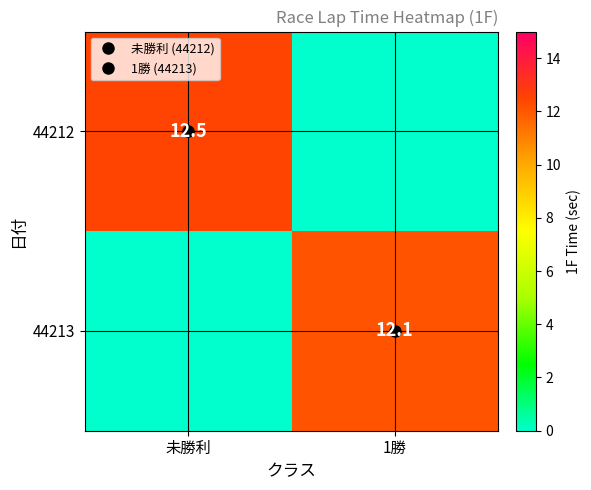

Between 未勝利 and 1勝, which is larger?

未勝利